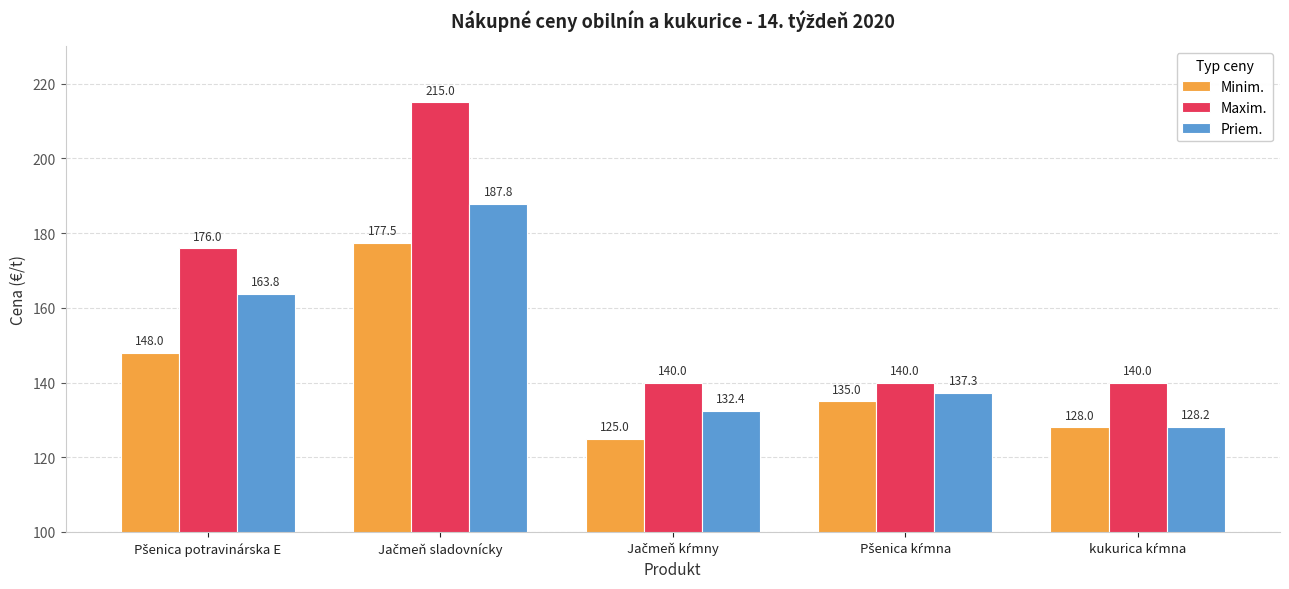

What is the difference between the maximum and second lowest values in the Maxim. series?

75.0